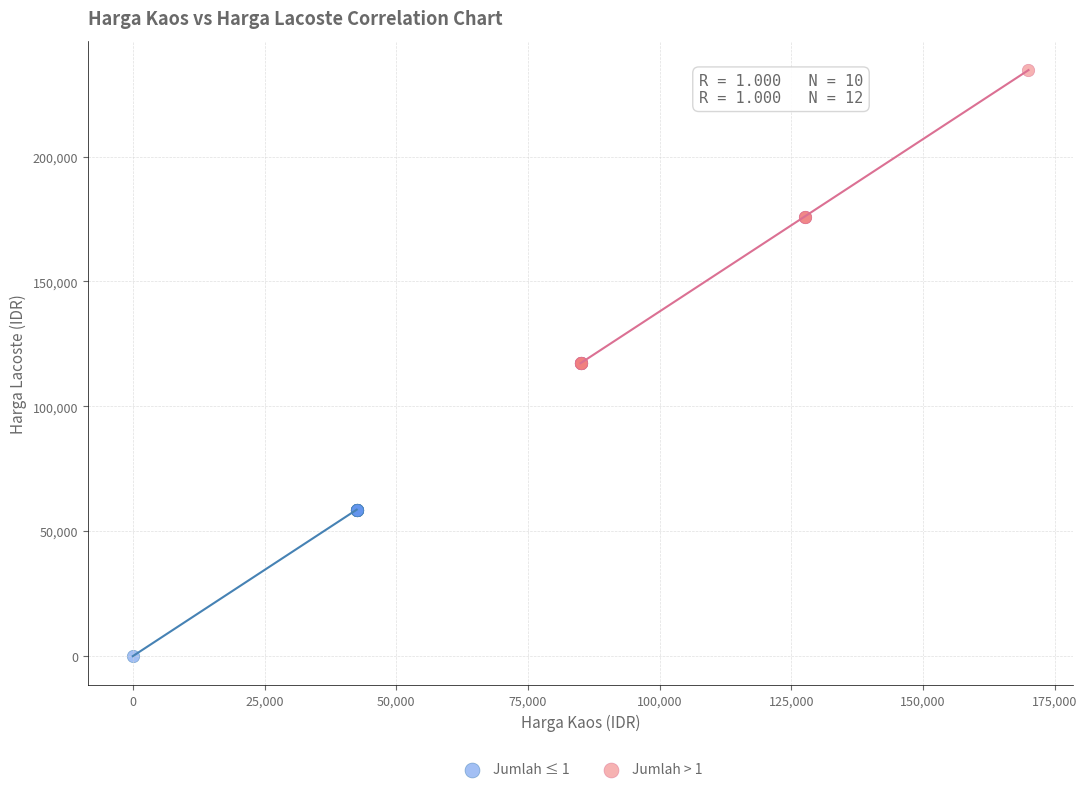

Which series has the widest spread of Y values?

Jumlah > 1